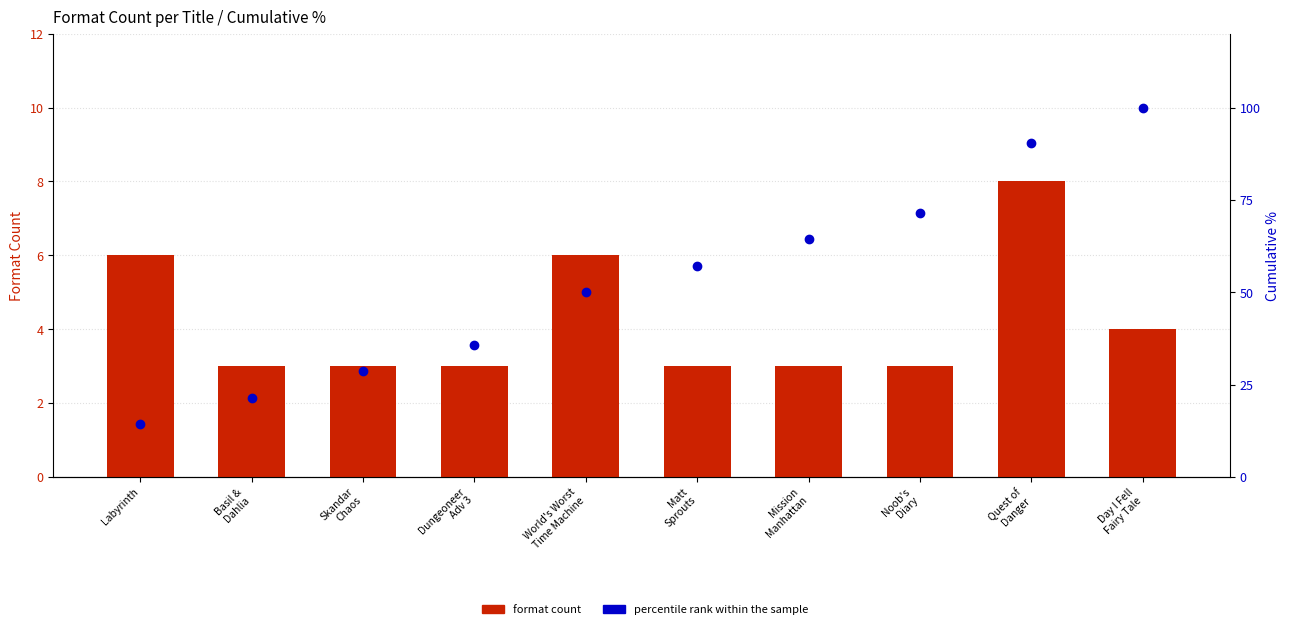

What are all the series names shown in the legend?

format count, percentile rank within the sample